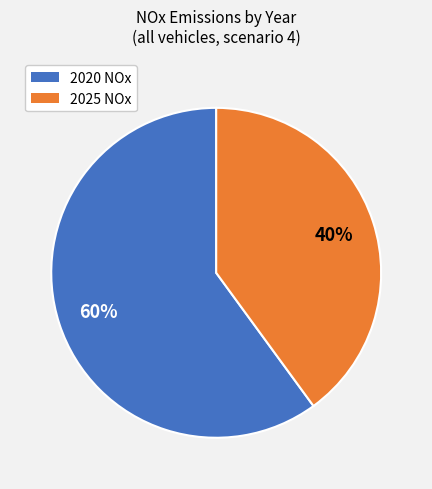

Does any single category account for the majority?

Yes